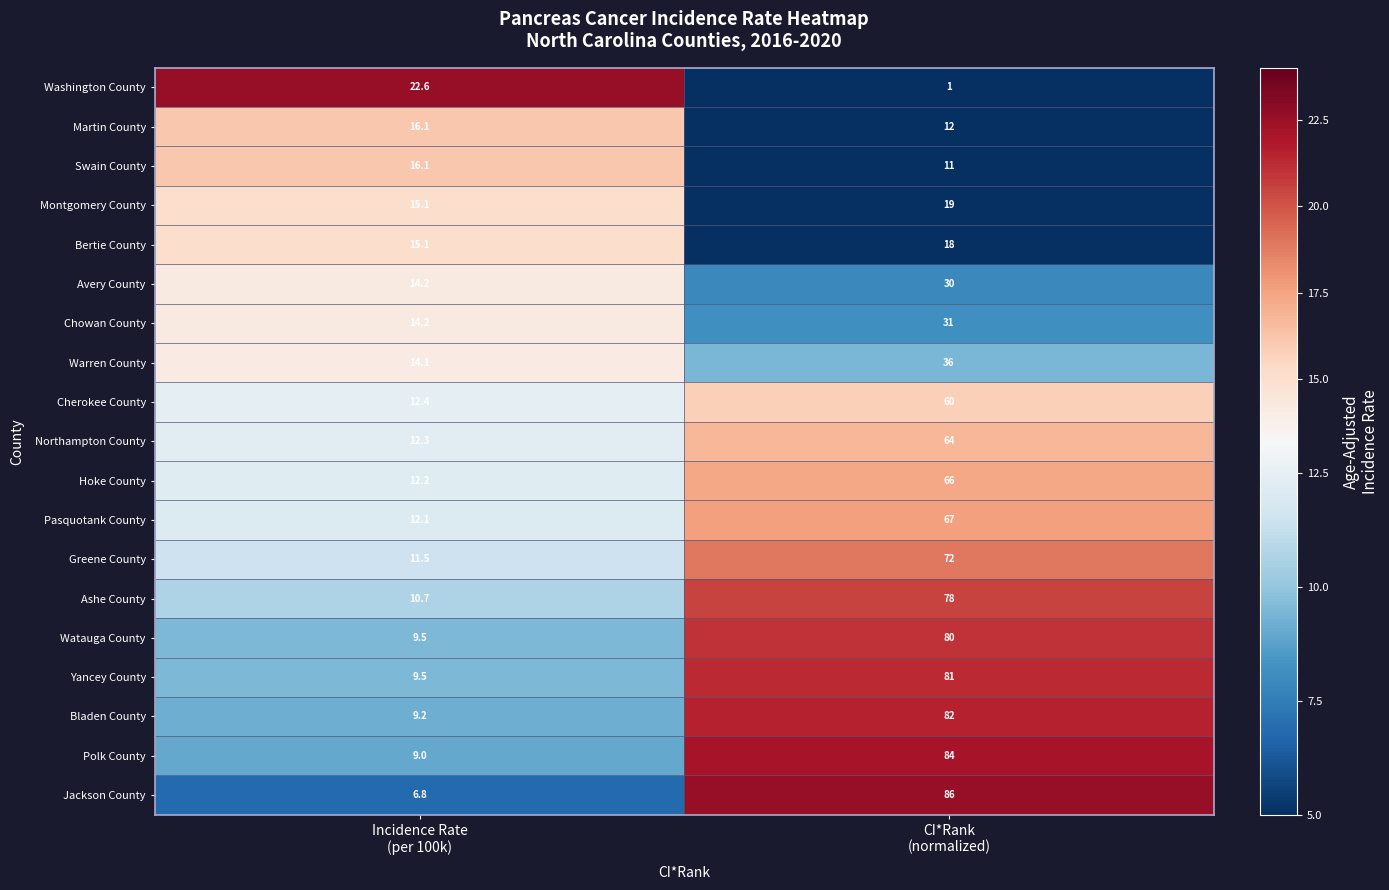

What is the maximum value for Ashe County?

78.0